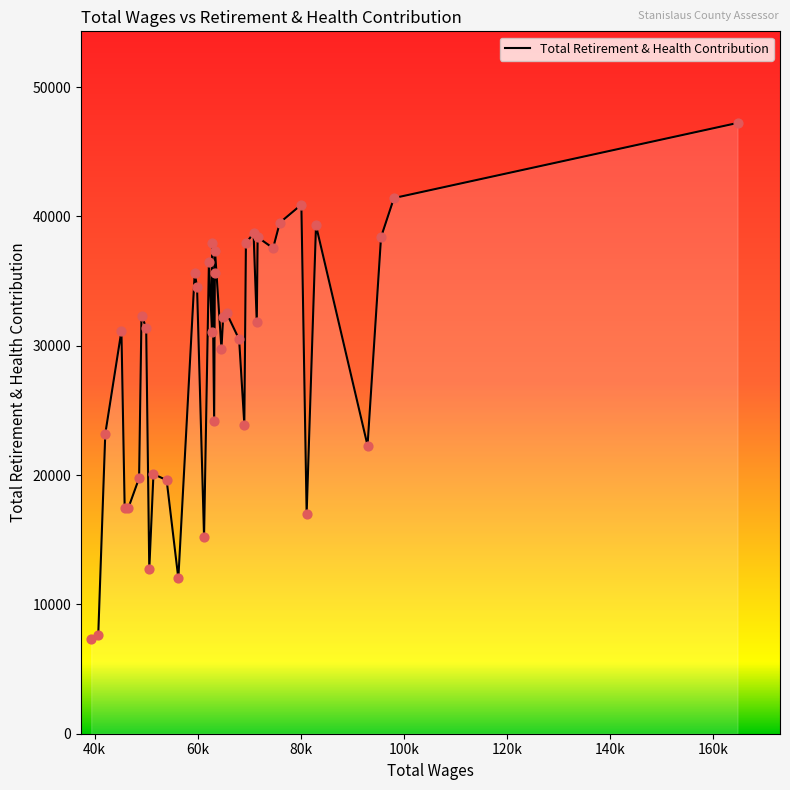

What is the maximum value shown in the chart?

47233